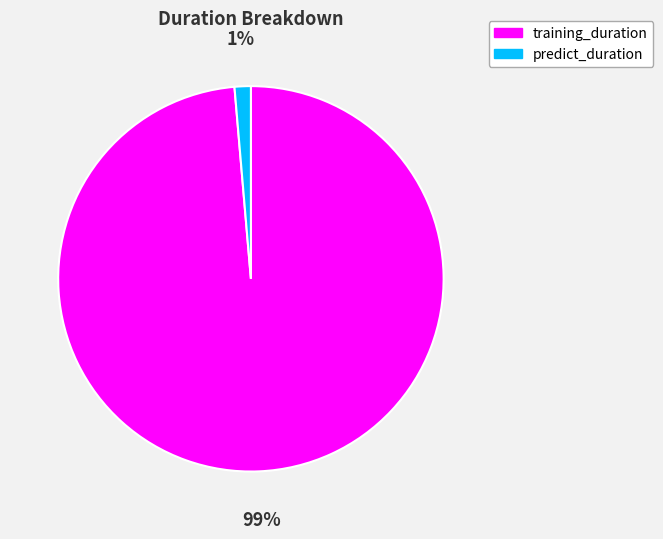

How many segments does this pie chart have?

2